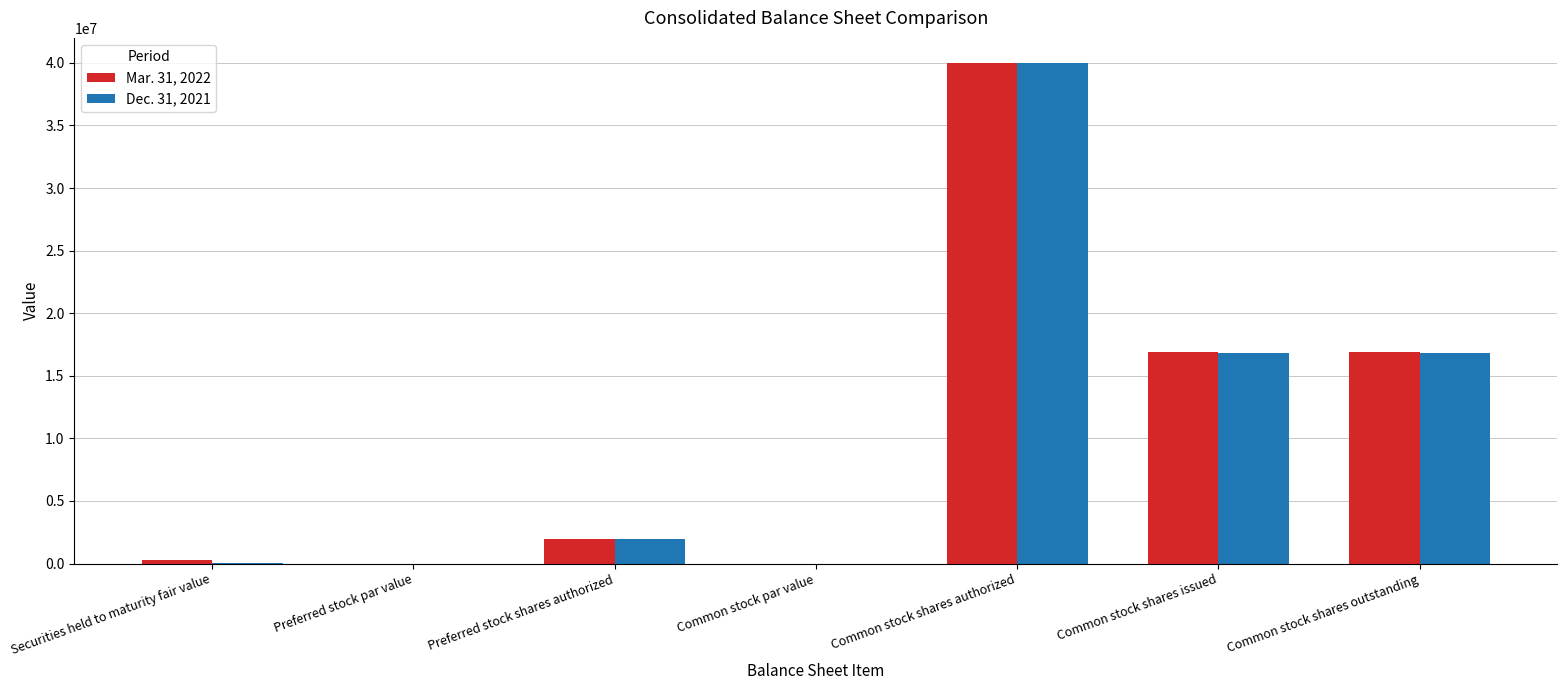

What are all the series names shown in the legend?

Mar. 31, 2022, Dec. 31, 2021